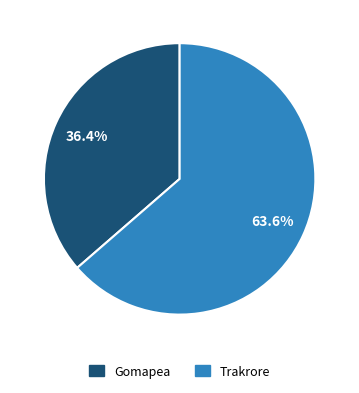

Does any single category account for the majority?

Yes